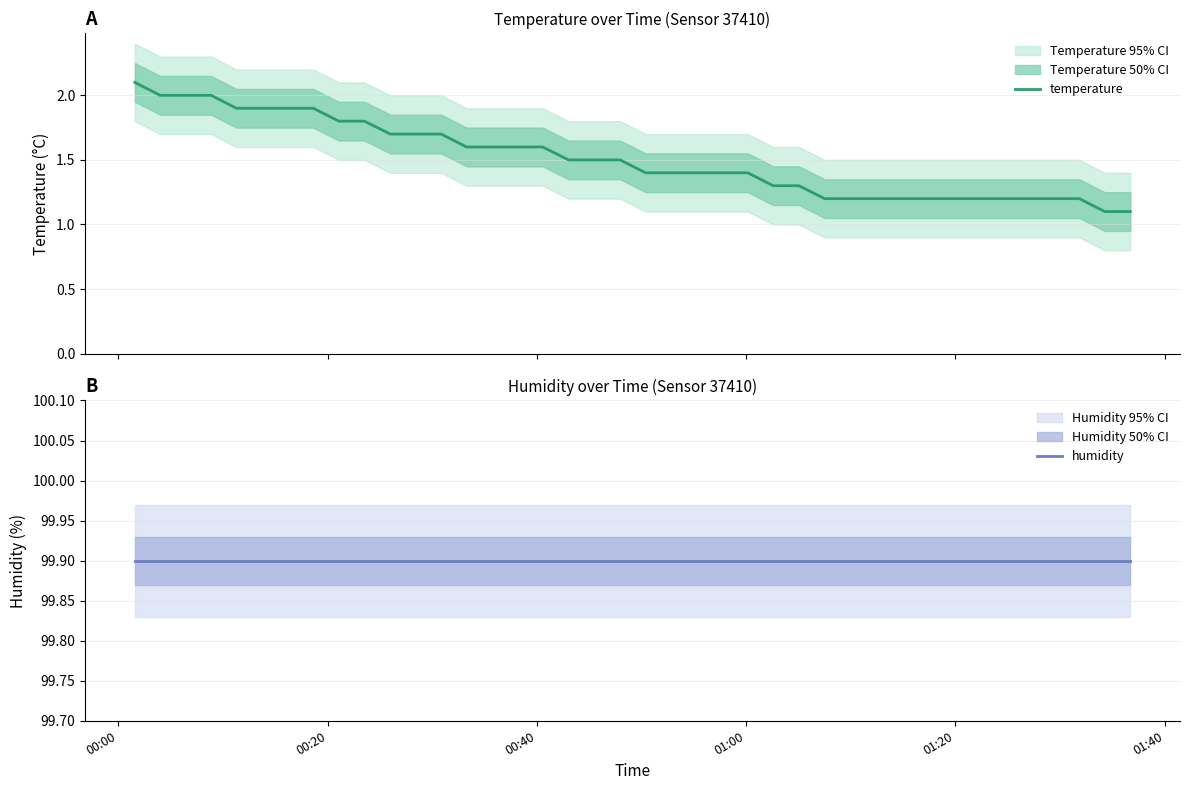

How many series are shown in this chart?

2